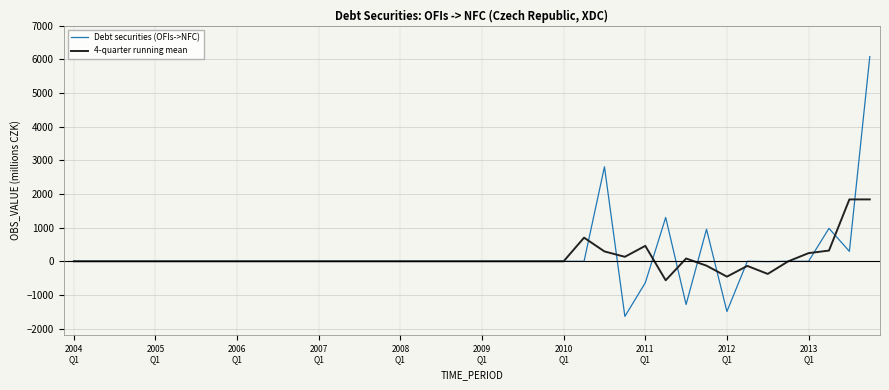

What is the lowest value of the 4-quarter running mean series?

-564.5